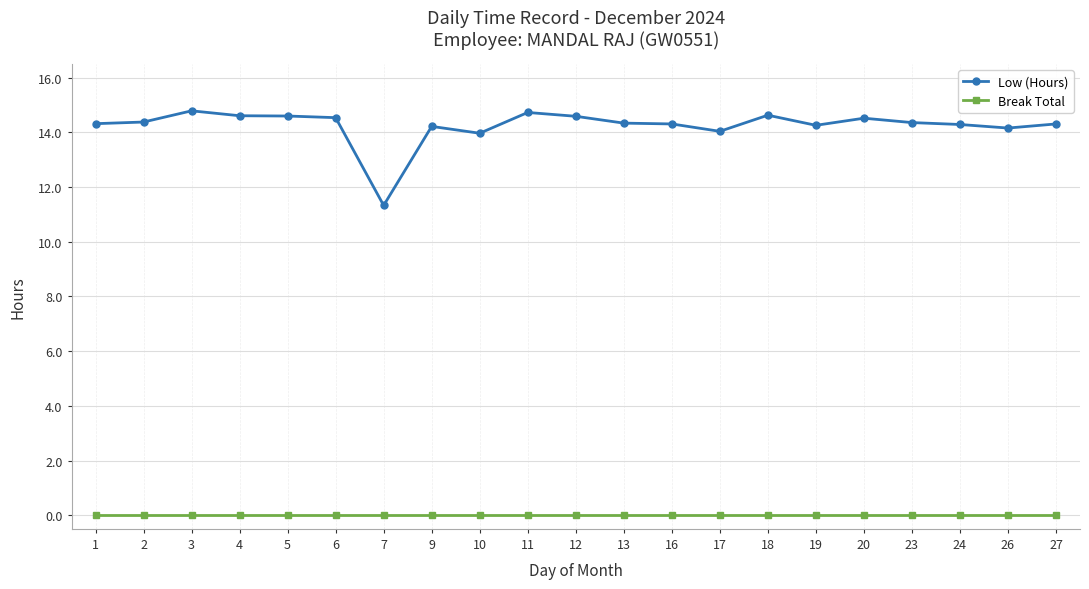

What is the total value across all series at 18?

14.6